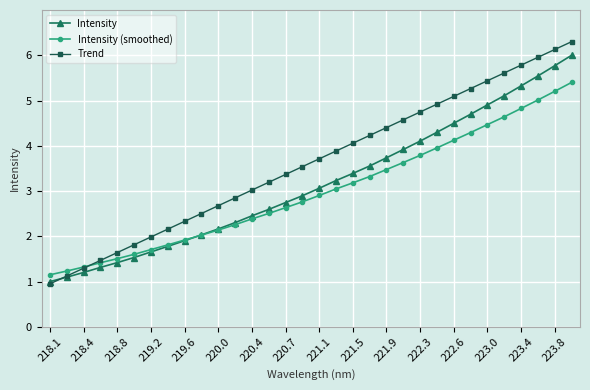

Which series has the largest total across all categories?

Trend